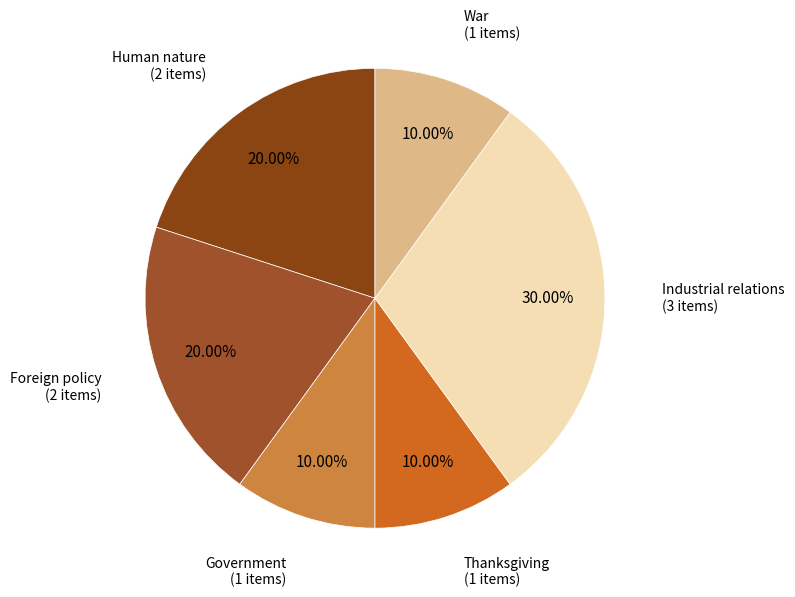

To the nearest percent, what is the combined percentage of Industrial relations and Thanksgiving?

40%